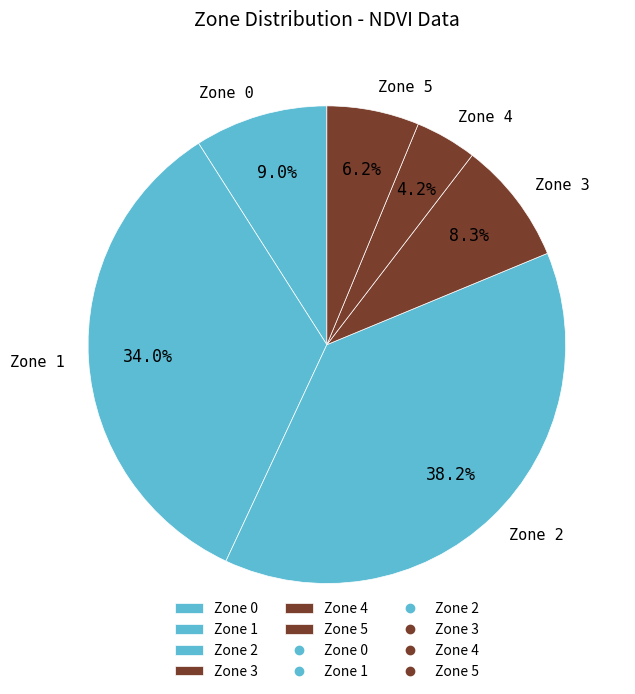

Approximately how many times larger is the value at Zone 1 compared to Zone 3?

4.1